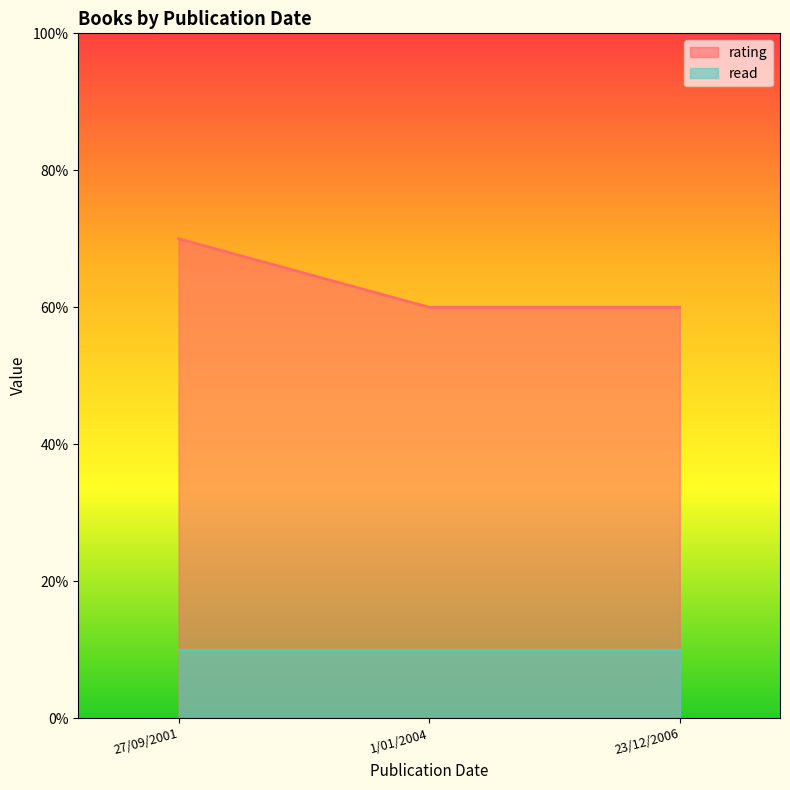

List the labels in order of value, largest first.

27/09/2001, 1/01/2004, 23/12/2006